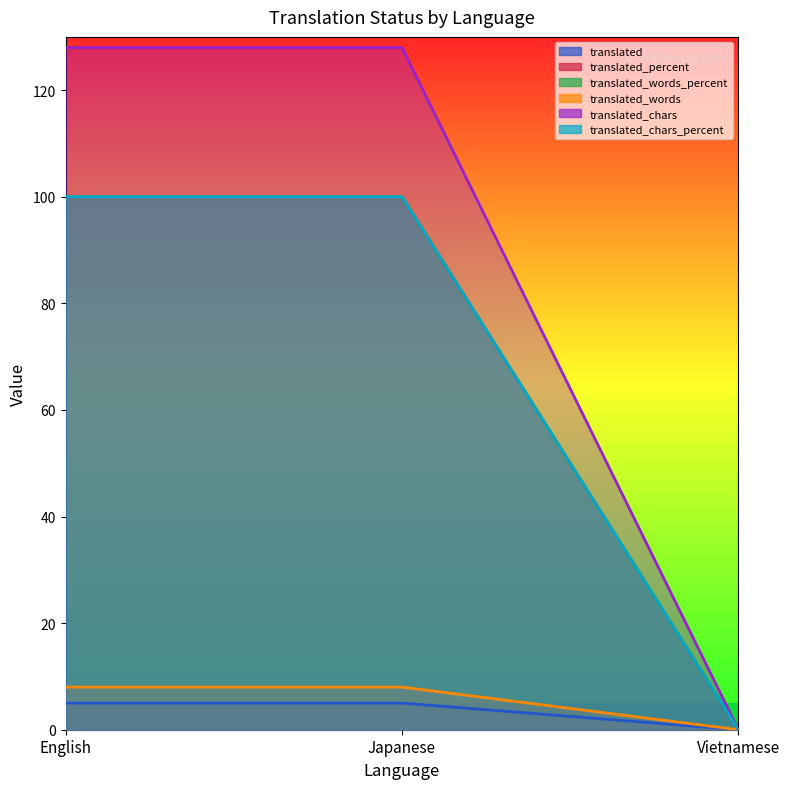

What is the label of the 1st point from the right?

Vietnamese